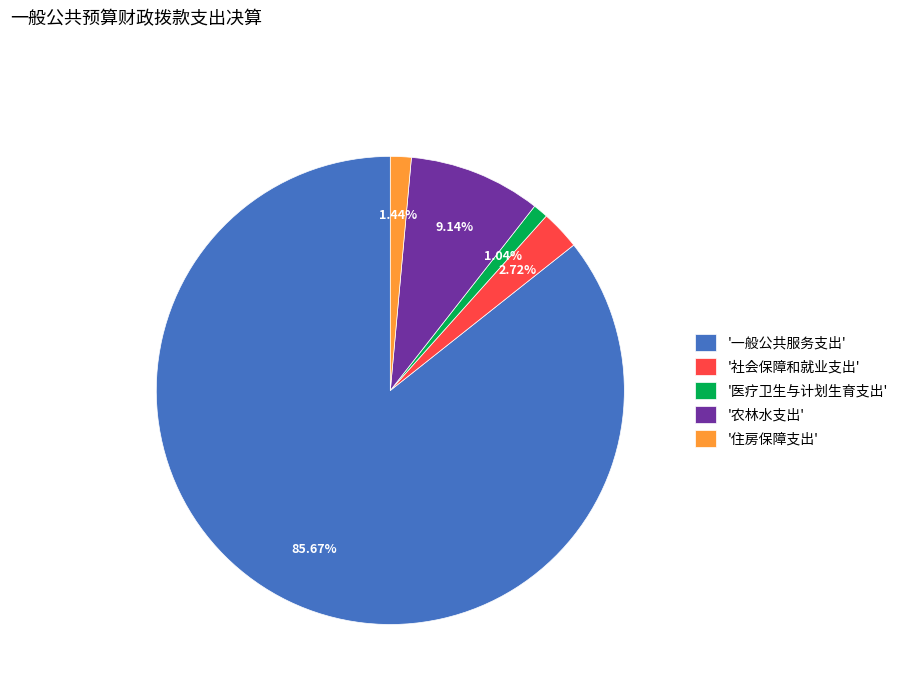

Which slice is the largest?

'一般公共服务支出'